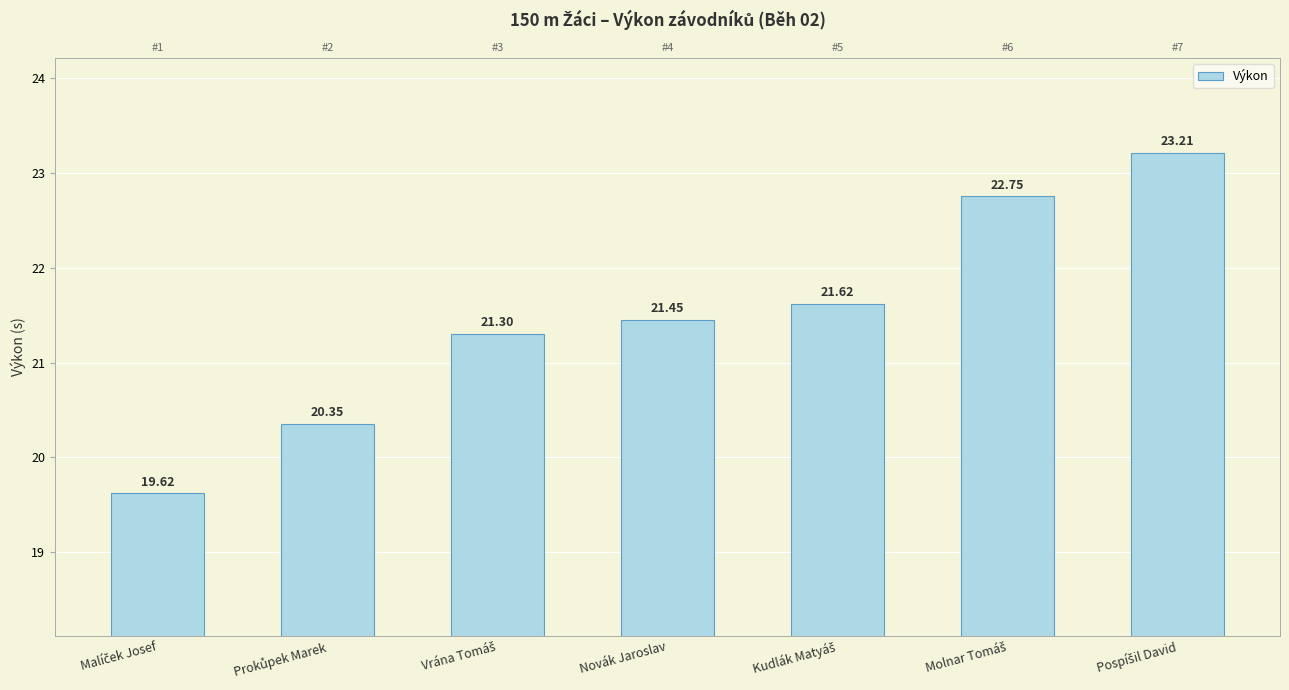

Does the chart contain stacked bars?

No